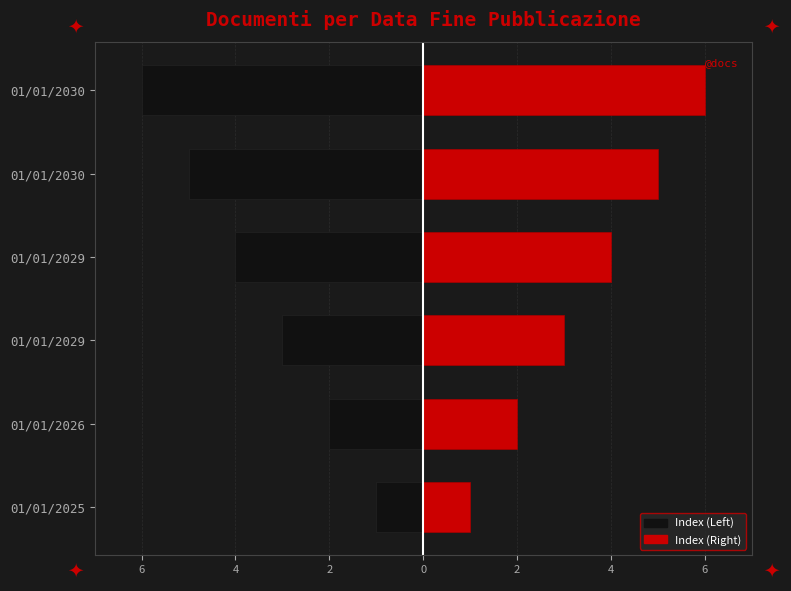

Is the value of Index (Right) at 01/01/2026 greater than the value of Index (Left) at 01/01/2029?

Yes